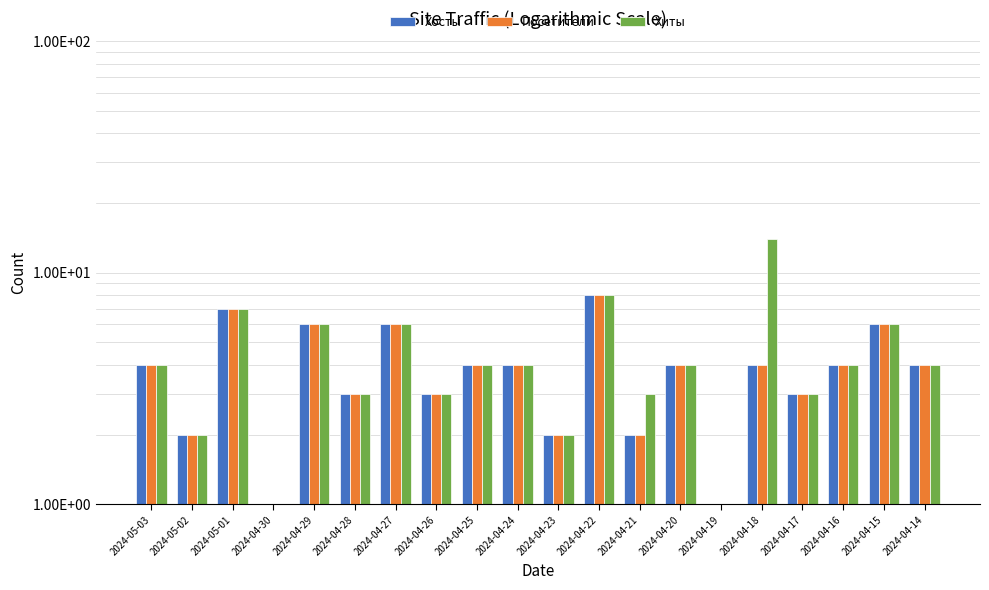

What is the value of the Хосты bar at the 3rd from the left?

7